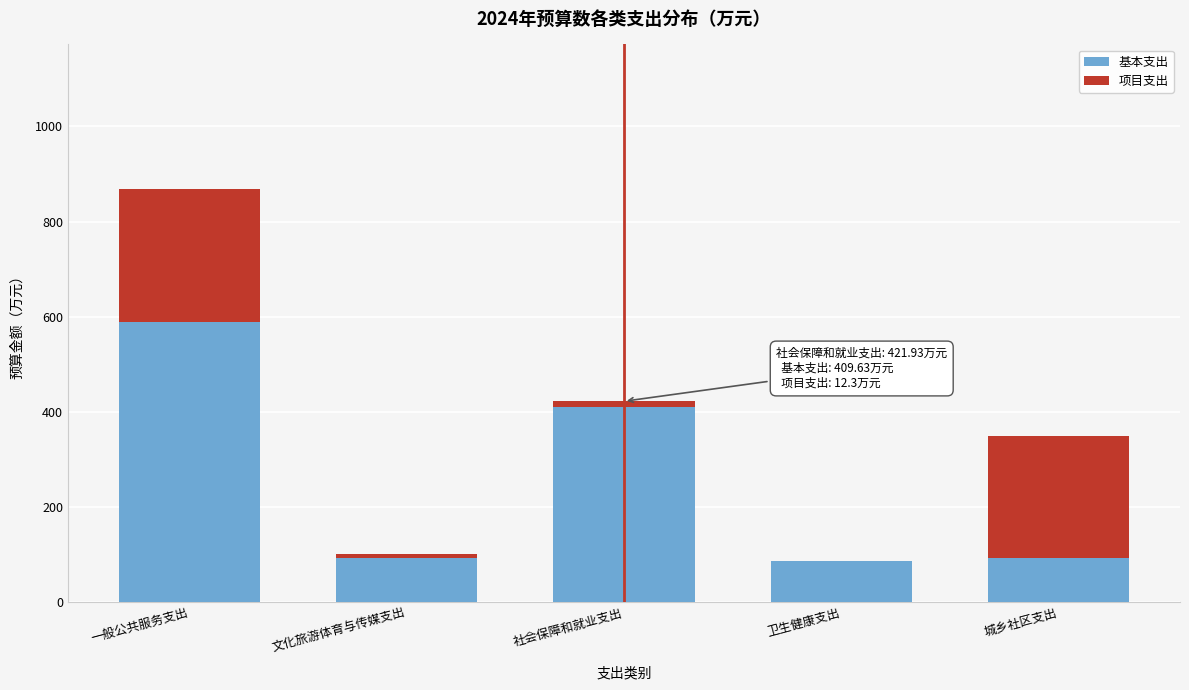

The value of 基本支出 at 文化旅游体育与传媒支出 is 91.7. True or false?

True